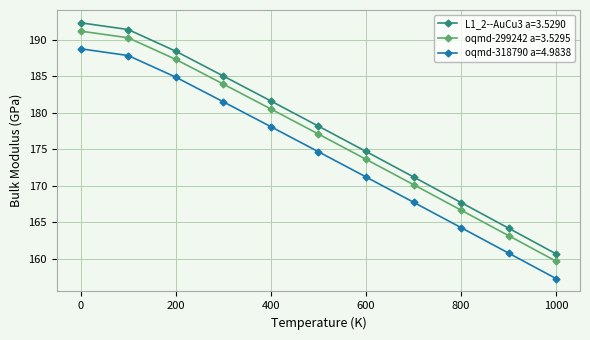

What is the minimum value shown in the chart?

157.3